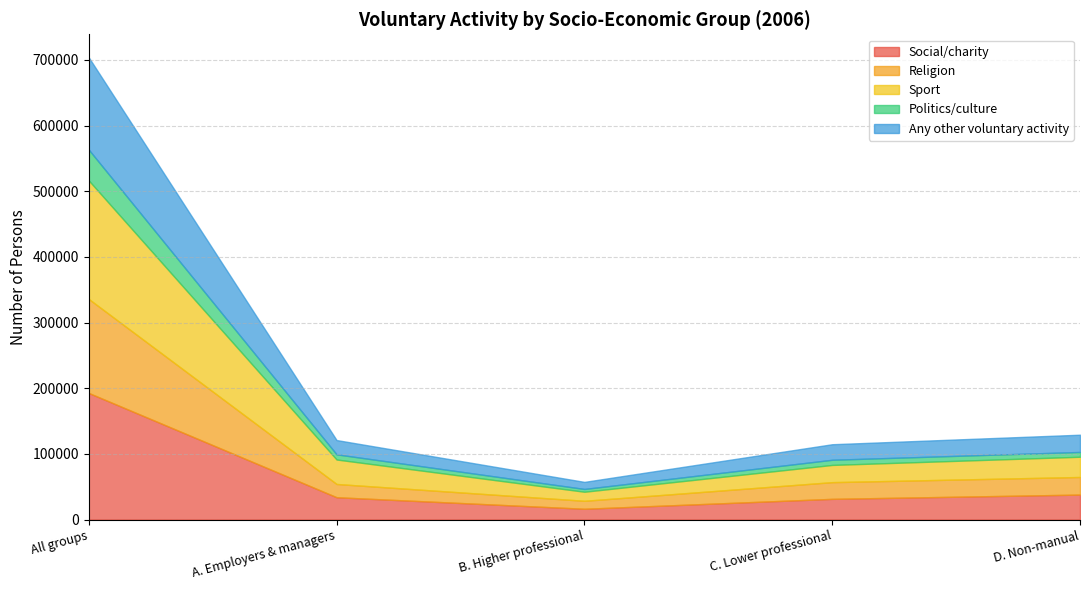

True or false: Politics/culture has a value of 63056 at All groups.

False